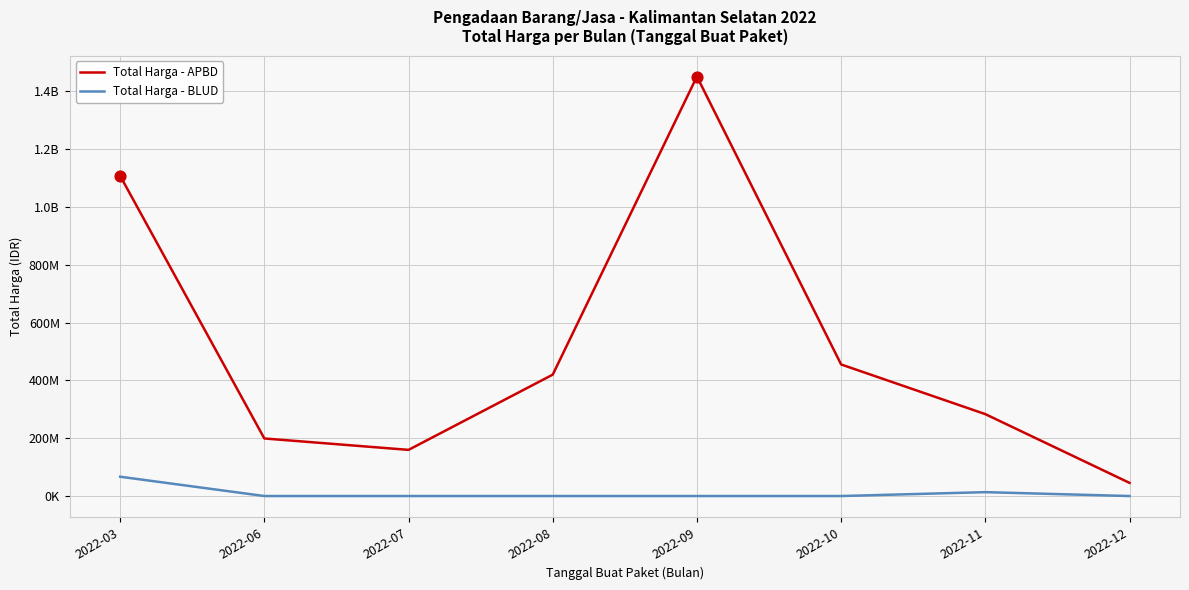

At which category is the sum across all series the highest?

2022-09